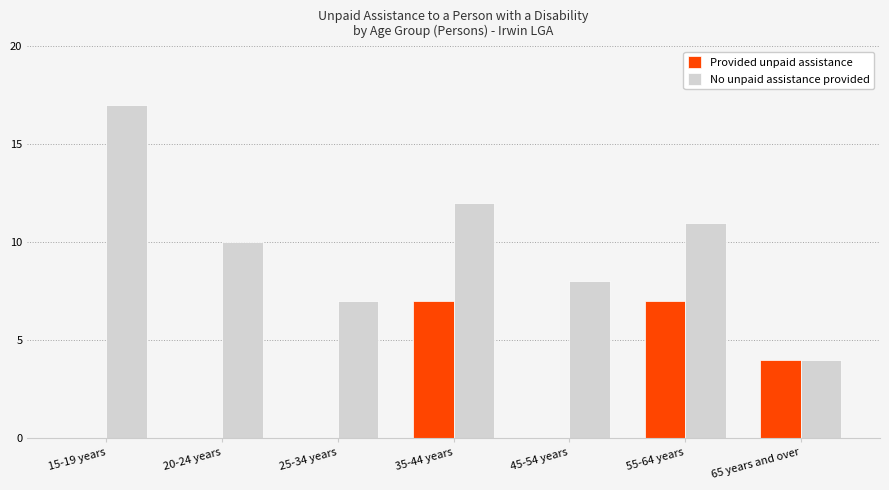

Are the bars horizontal?

No